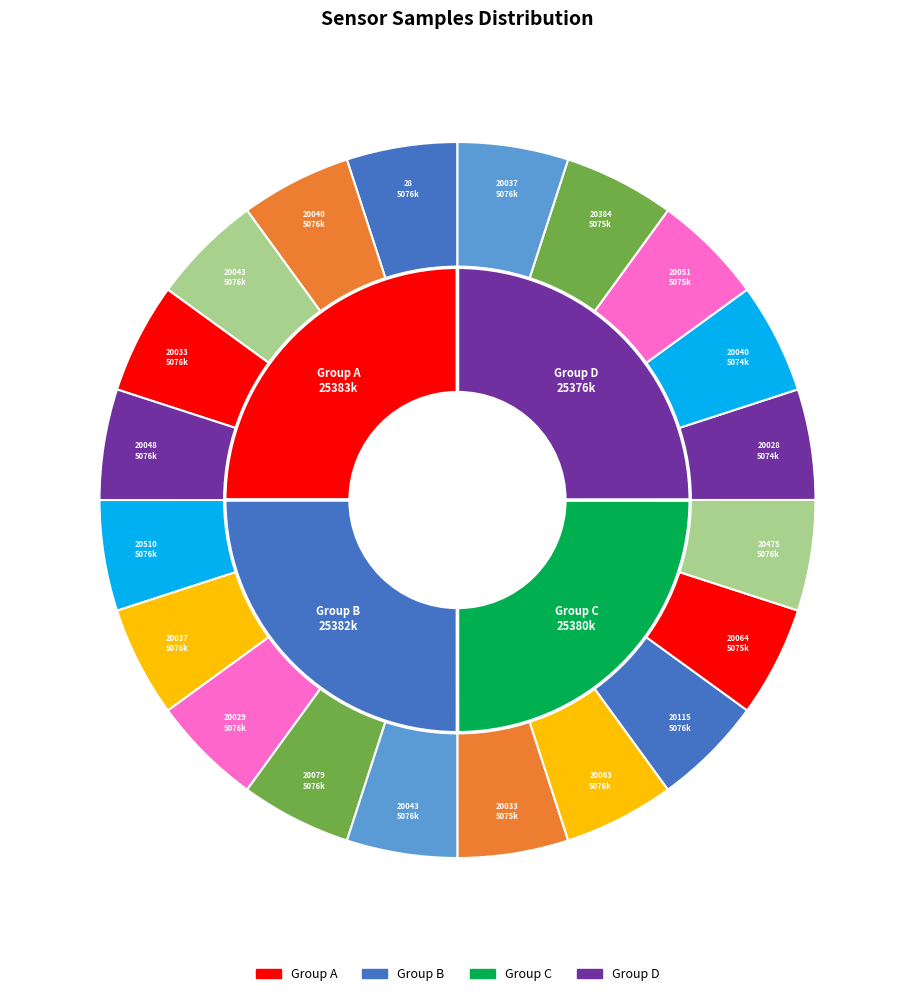

Does 20037 represent more than half of the total?

No